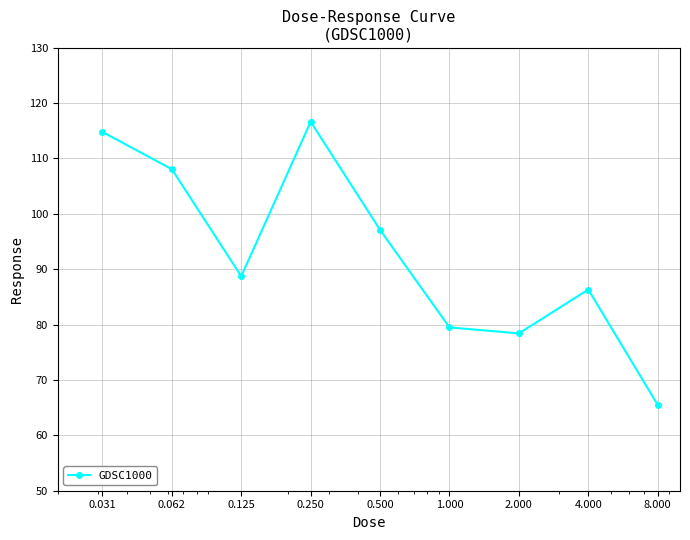

What is the value of the 7th point from the left?

78.4